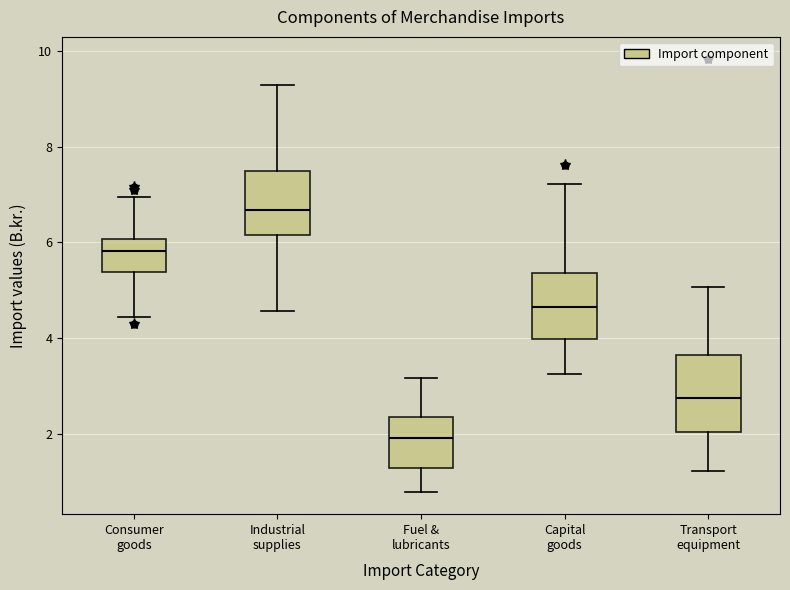

Reading left to right, transcribe this box plot: for each box, give where its median line is, the range the box spans, and where its two whiskers end, as read against the y-axis. The values are not printed on the chart, so give them approximately, as read against the axis.

Consumer goods: median 5.8, box 5.4 to 6.0, whiskers 4.4 to 7.0
Industrial supplies: median 6.6, box 6.2 to 7.6, whiskers 4.6 to 9.2
Fuel & lubricants: median 2.0, box 1.2 to 2.4, whiskers 0.8 to 3.2
Capital goods: median 4.6, box 4.0 to 5.4, whiskers 3.2 to 7.2
Transport equipment: median 2.8, box 2.0 to 3.6, whiskers 1.2 to 5.0